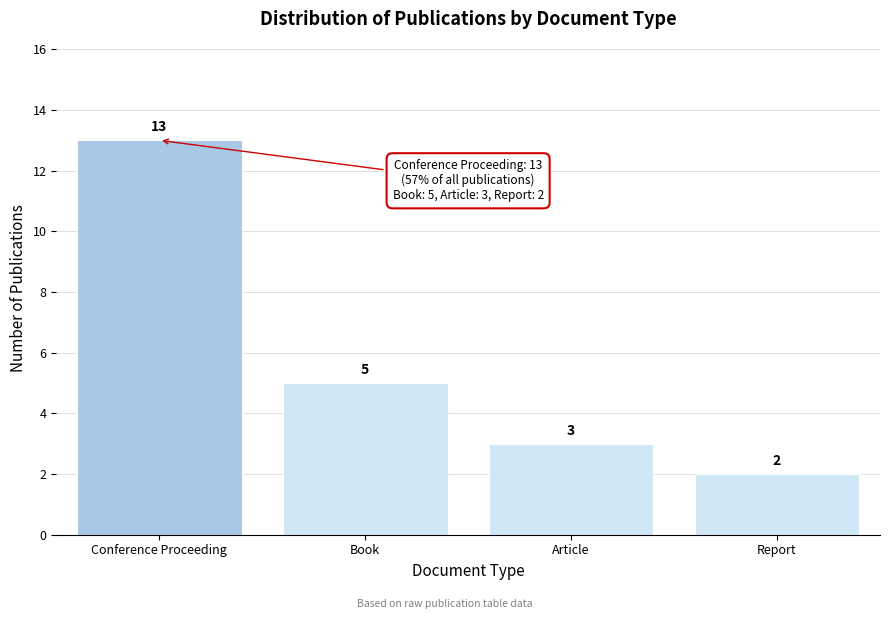

Reading right to left, transcribe all the data shown in this chart.

Report=2	Article=3	Book=5	Conference Proceeding=13